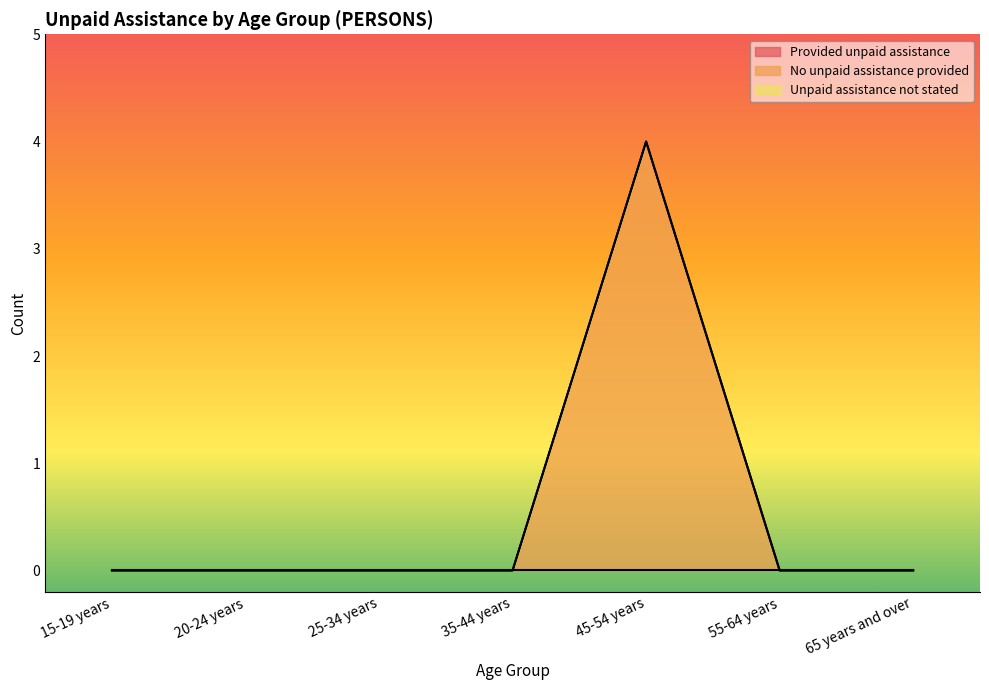

At which category does the chart reach its minimum across all series?

15-19 years